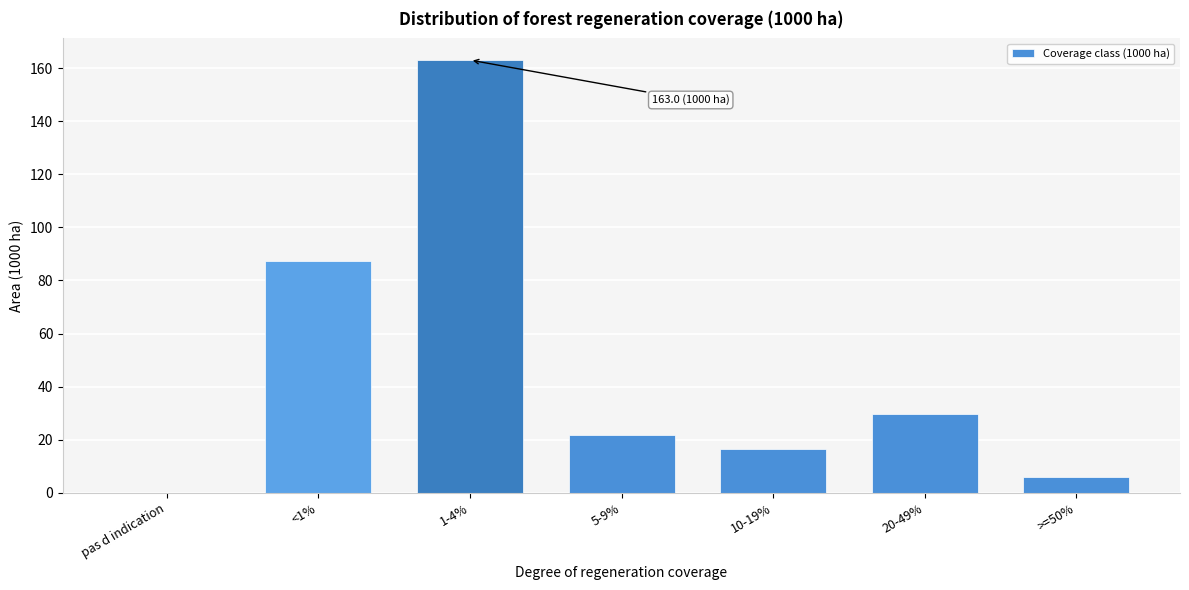

Reading left to right, transcribe all the data shown in this chart.

pas d indication=0.0	<1%=87.2	1-4%=163.0	5-9%=22.0	10-19%=16.5	20-49%=29.8	>=50%=6.0